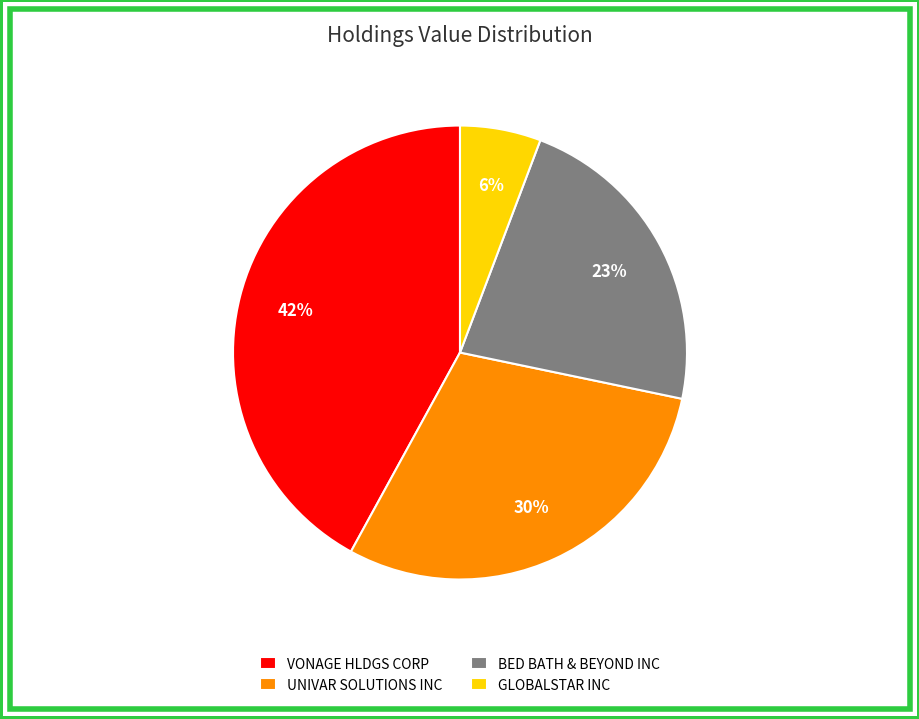

Rank the categories by value from highest to lowest.

VONAGE HLDGS CORP, UNIVAR SOLUTIONS INC, BED BATH & BEYOND INC, GLOBALSTAR INC